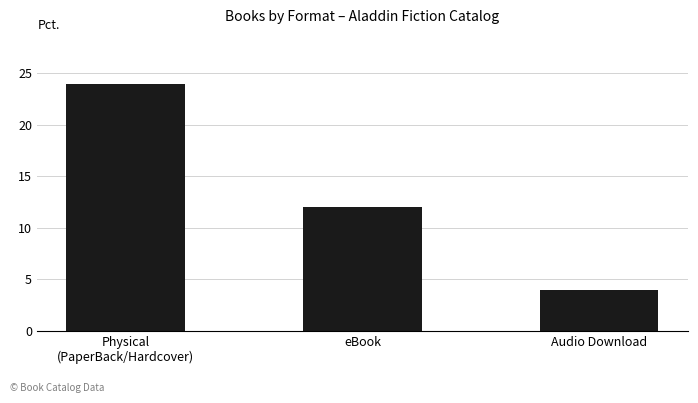

What is the label of the 2nd bar from the left?

eBook